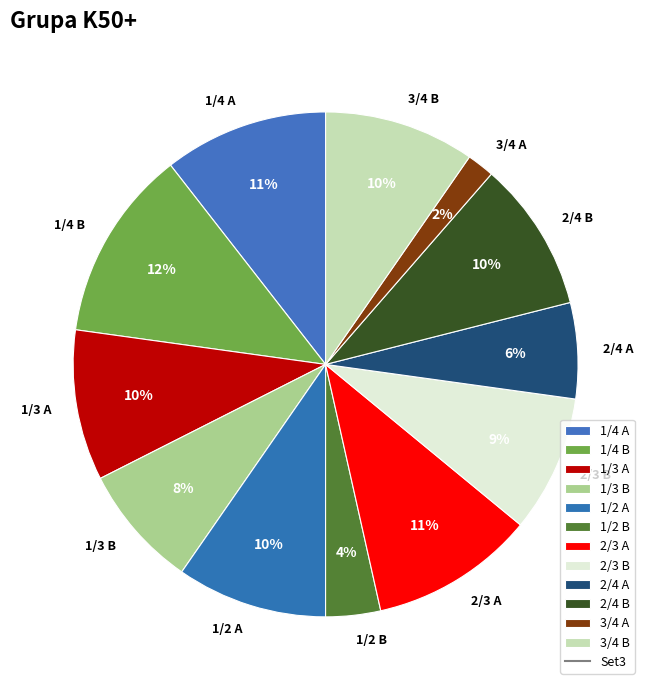

To the nearest percent, what portion does 3/4 B represent?

10%